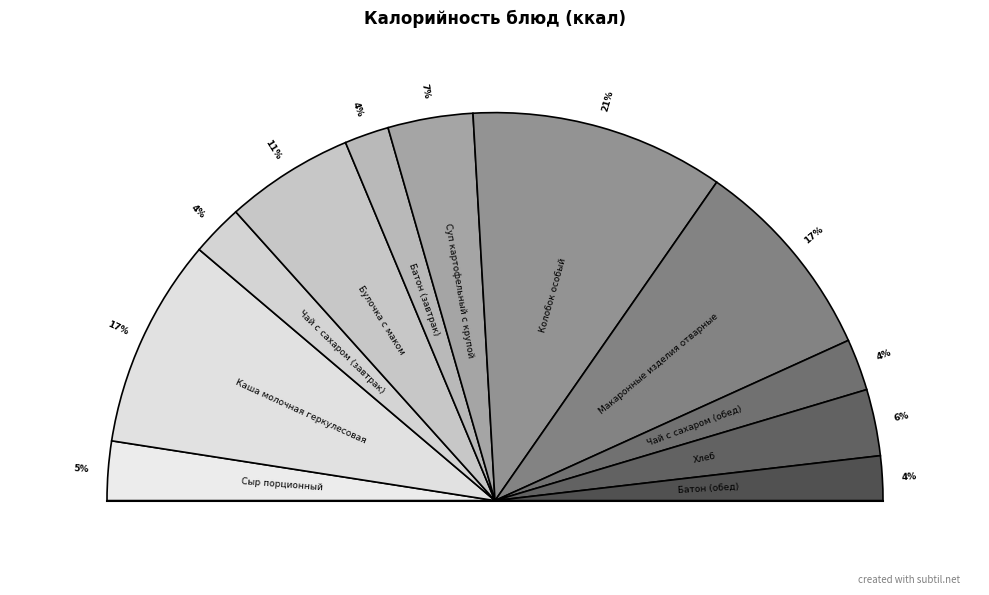

The Булочка с маком slice represents 11% of the pie. True or false?

True